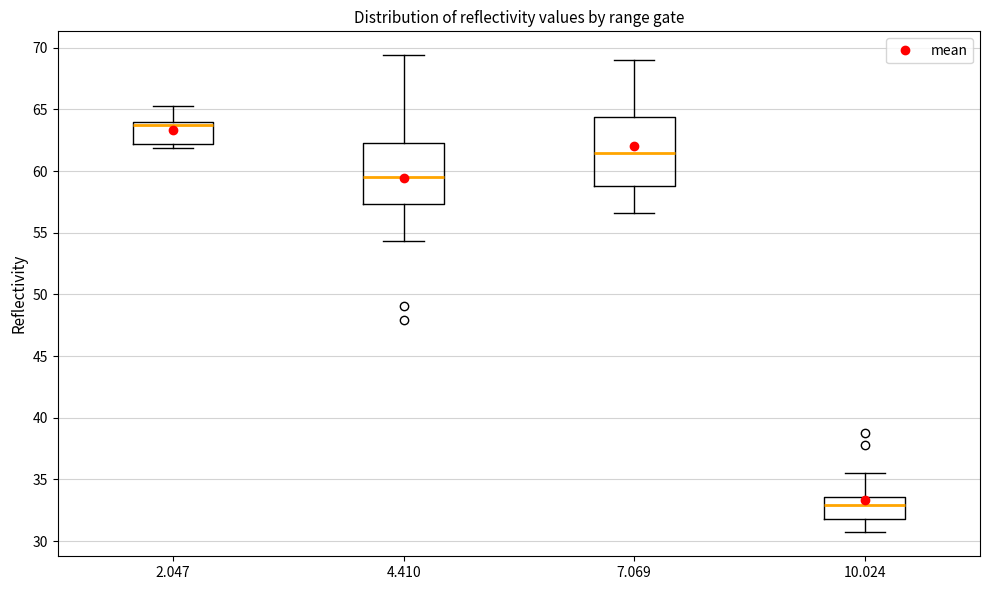

Reading left to right, read every box against the y-axis: the position of its median line, the range the box covers, and the ends of its whiskers. The values are not printed on the chart, so give them approximately, as read against the axis.

2.047: median 63.5, box 62.0 to 64.0, whiskers 62.0 (just below the box's lower edge) to 65.5
4.410: median 59.5, box 57.5 to 62.5, whiskers 54.5 to 69.5
7.069: median 61.5, box 59.0 to 64.5, whiskers 56.5 to 69.0
10.024: median 33.0, box 32.0 to 33.5, whiskers 30.5 to 35.5